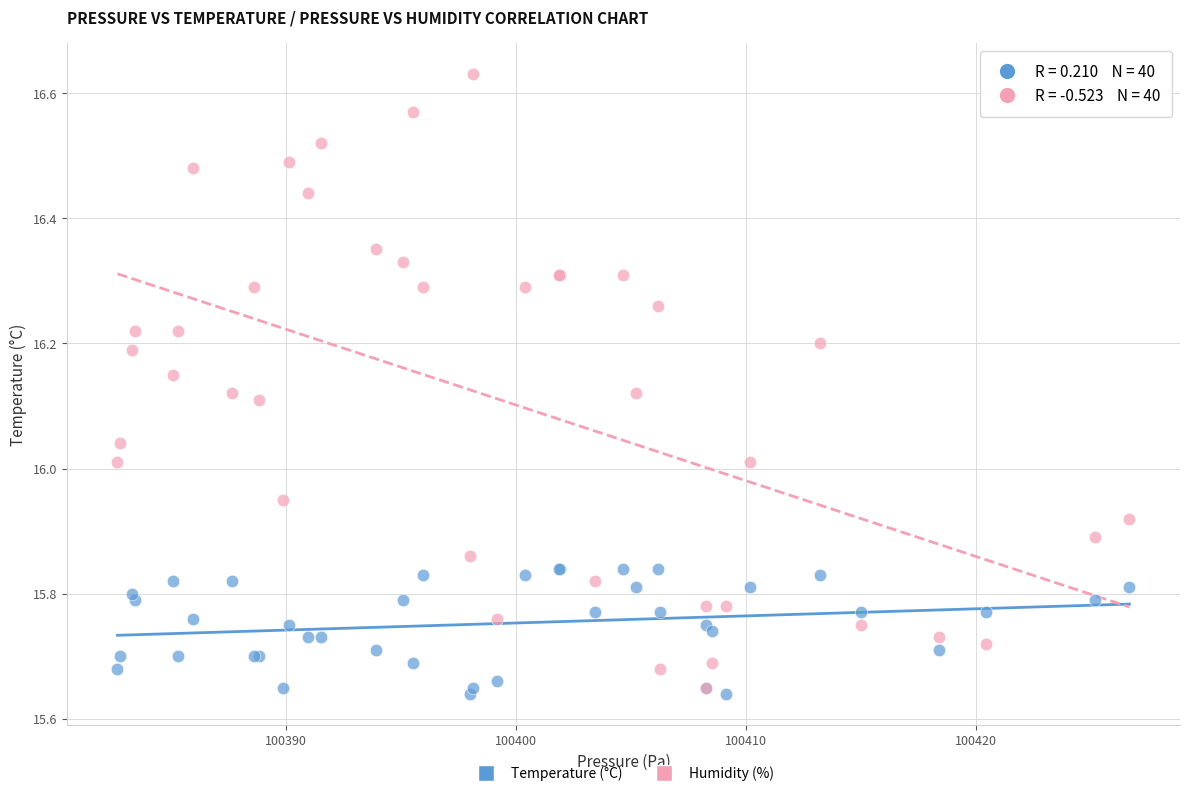

Which series reaches the maximum Y coordinate?

Humidity (%)